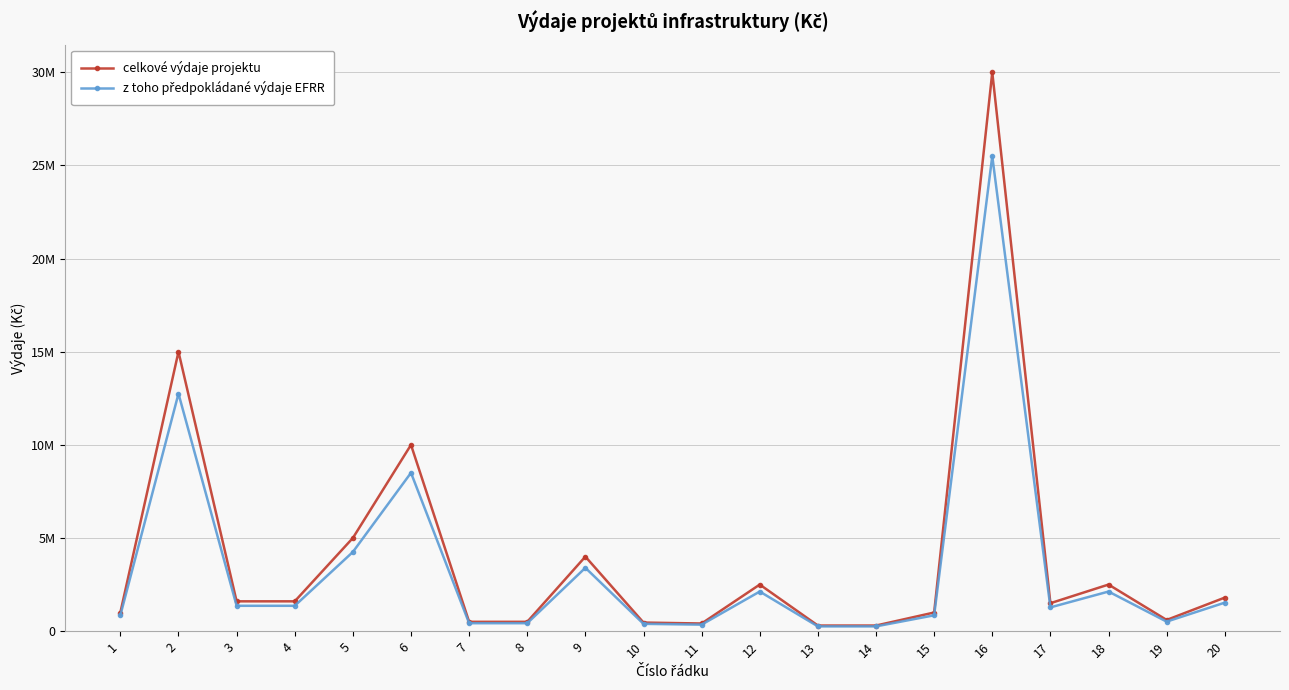

Reading left to right, transcribe all the data shown in this chart.

celkové výdaje projektu: 1=1000000	2=15000000	3=1600000	4=1600000	5=5000000	6=10000000	7=500000	8=500000	9=4000000	10=460000	11=410000	12=2500000	13=300000	14=300000	15=1000000	16=30000000	17=1500000	18=2500000	19=600000	20=1800000
z toho předpokládané výdaje EFRR: 1=850000	2=12750000	3=1360000	4=1360000	5=4250000	6=8500000	7=425000	8=425000	9=3400000	10=391000	11=348500	12=2125000	13=255000	14=255000	15=850000	16=25500000	17=1275000	18=2125000	19=510000	20=1530000